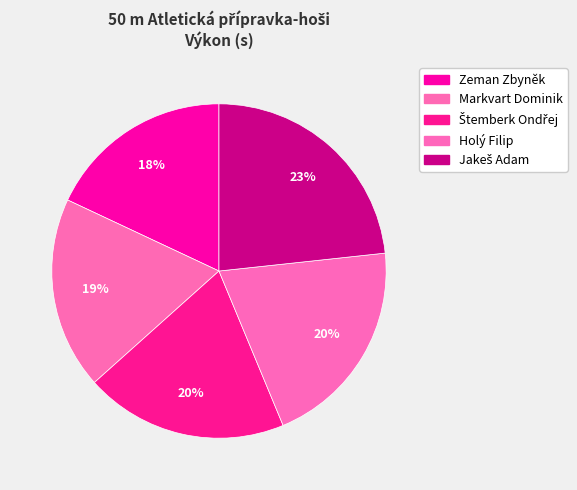

How many slices are in this pie chart?

5